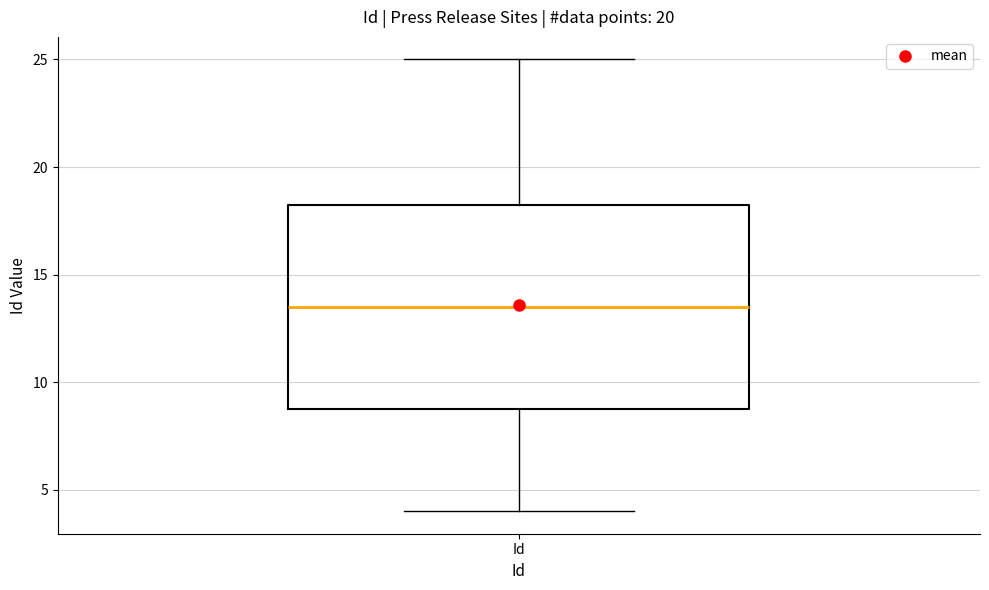

Where is the upper edge of the box for Id on the y-axis? The values are not printed on the chart, so give them approximately, as read against the axis.

18.5